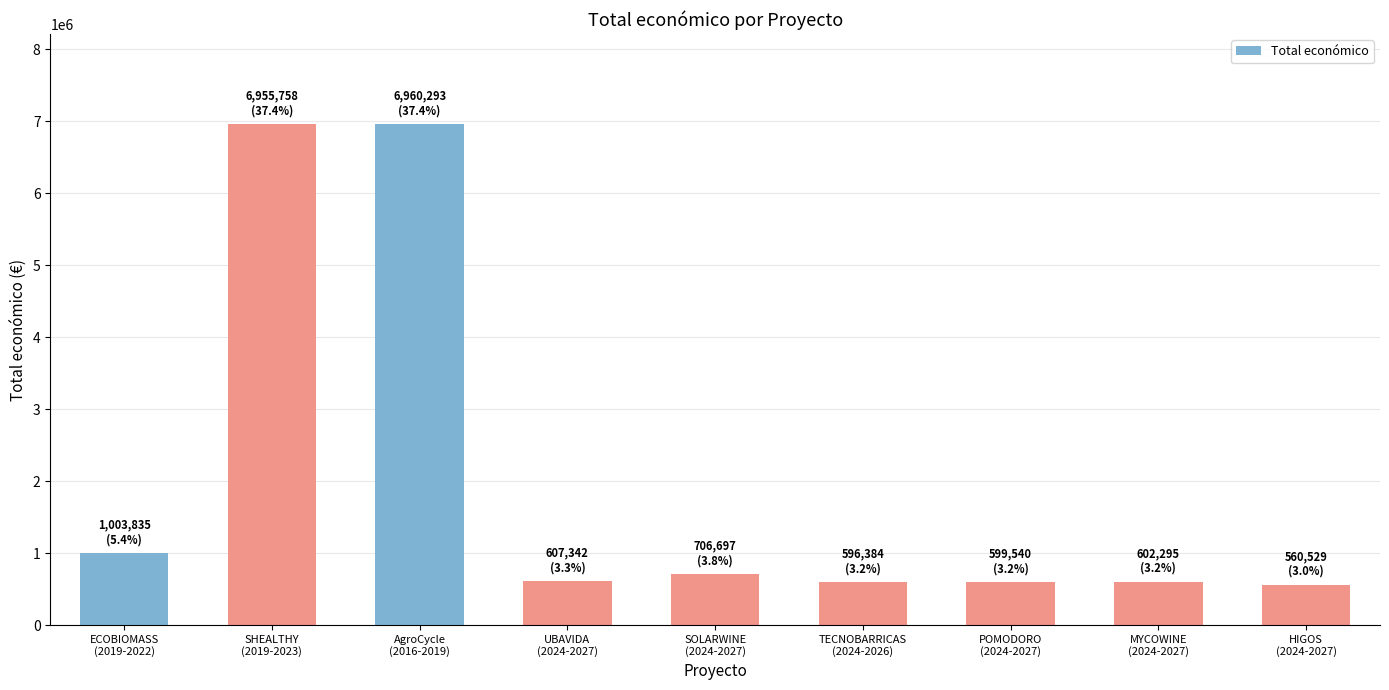

What is the value of the 7th bar from the left?

599540.0